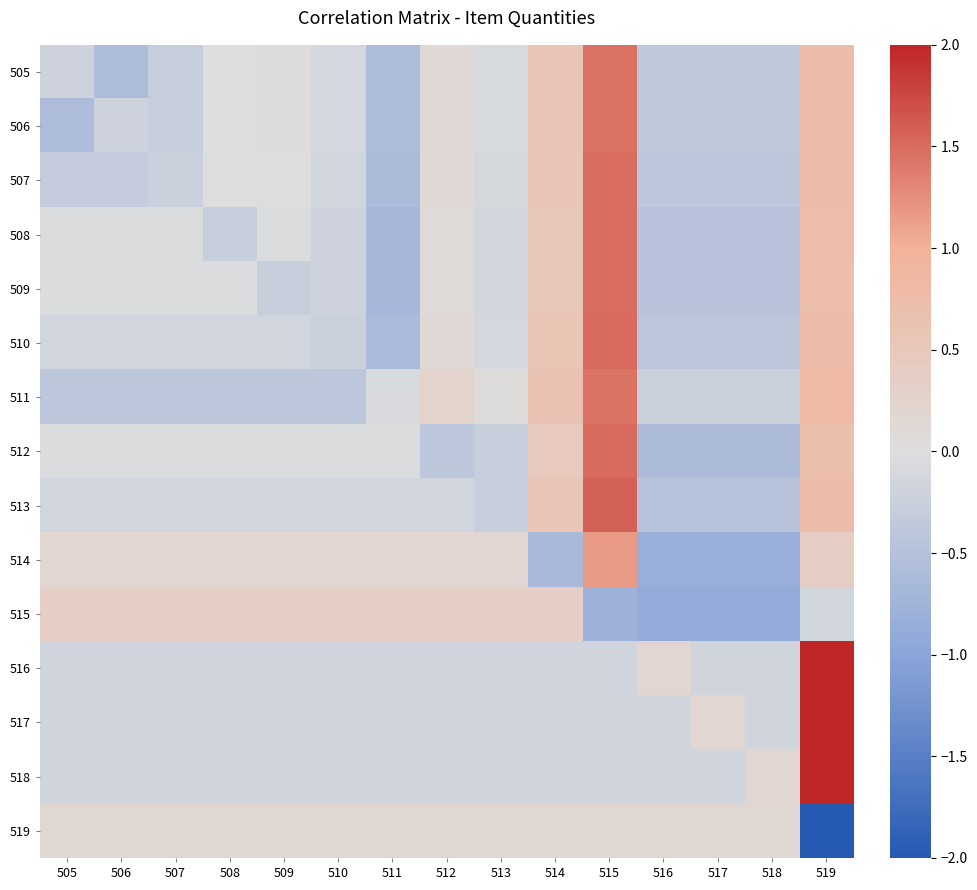

What is the total value across all series at 517?

-5.5